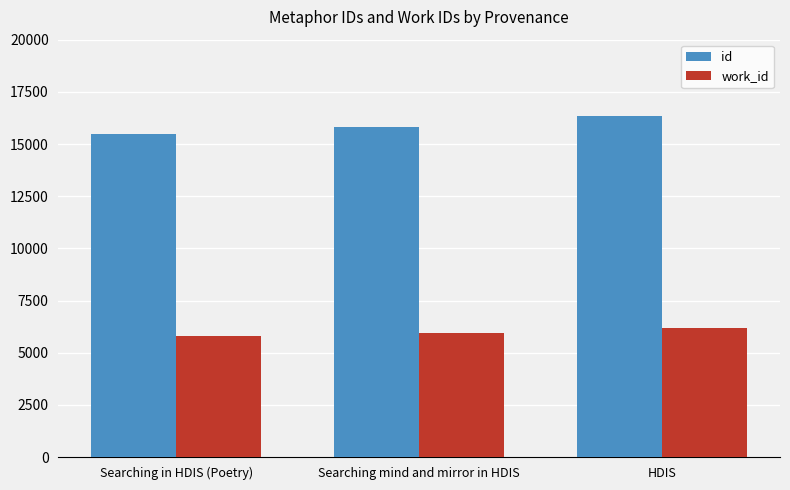

What is the label of the 2nd bar from the right?

Searching mind and mirror in HDIS